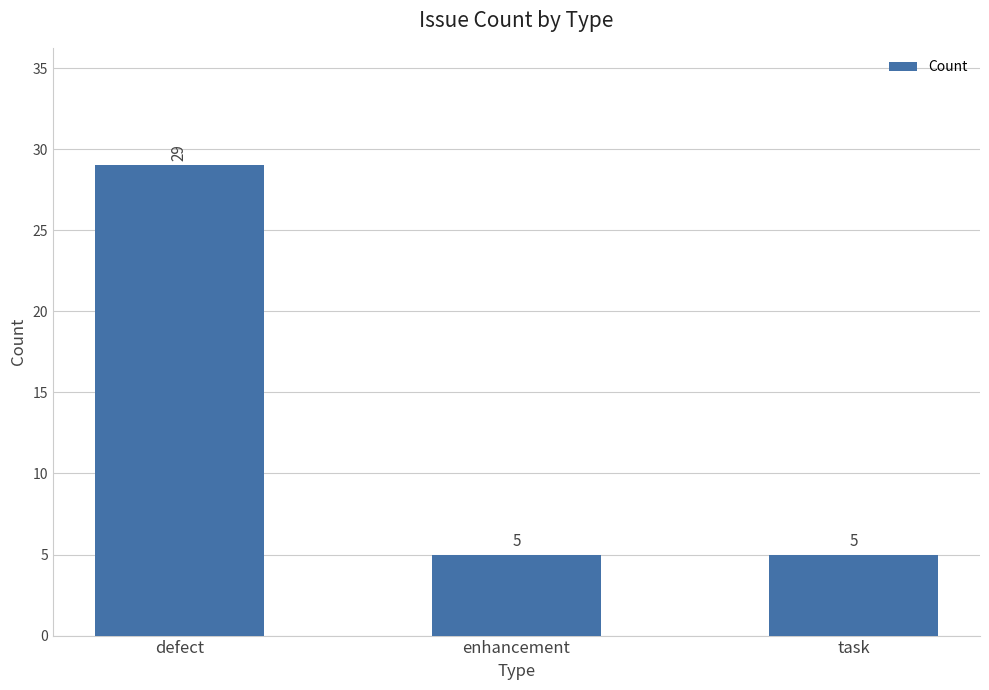

How many distinct data groups are displayed?

1